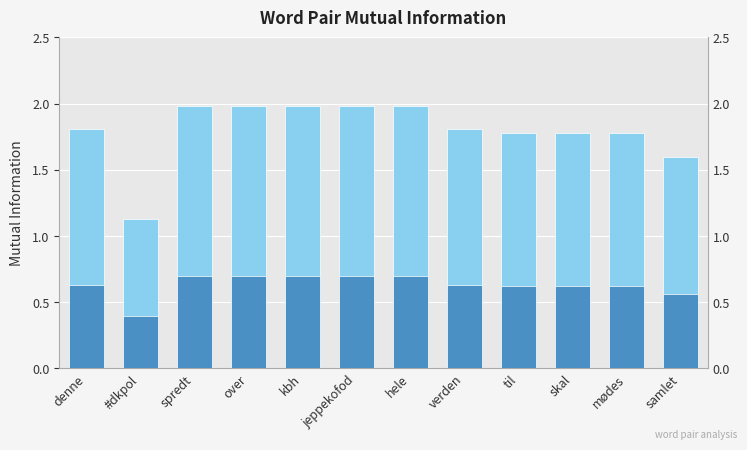

At which category does the chart reach its peak across all series?

spredt